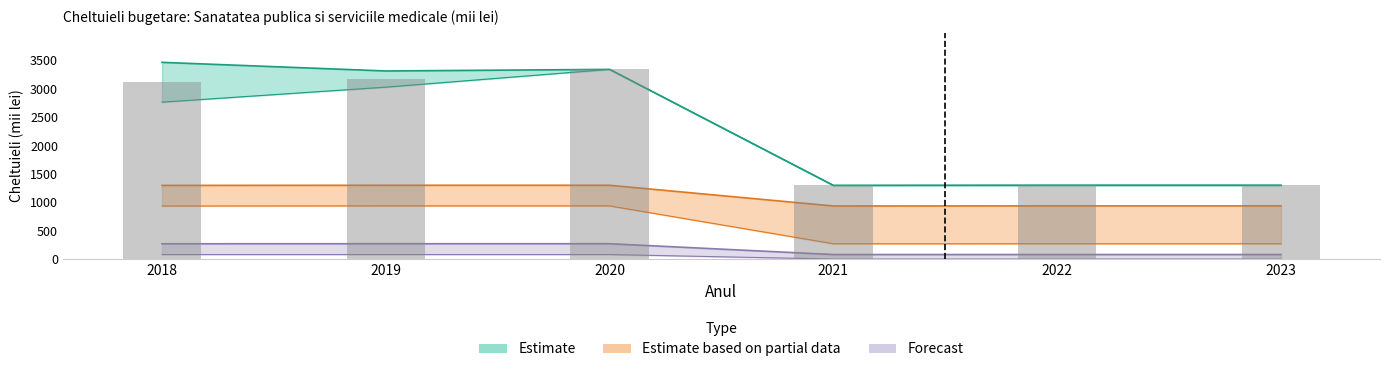

Rank the series by their maximum value, from highest to lowest.

Executat_upper, Executat_lower, Proiect_upper, Proiect_lower, Forecast_upper, Forecast_lower